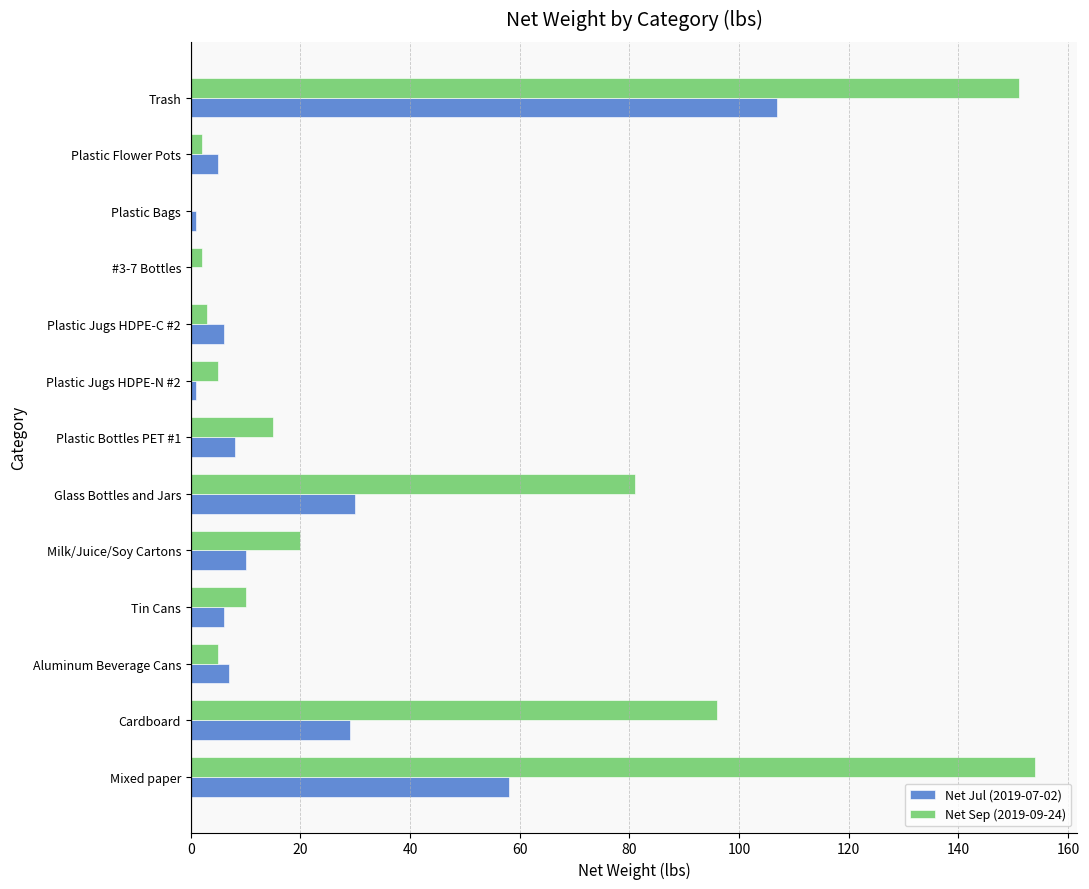

At which category is the sum across all series the highest?

Trash